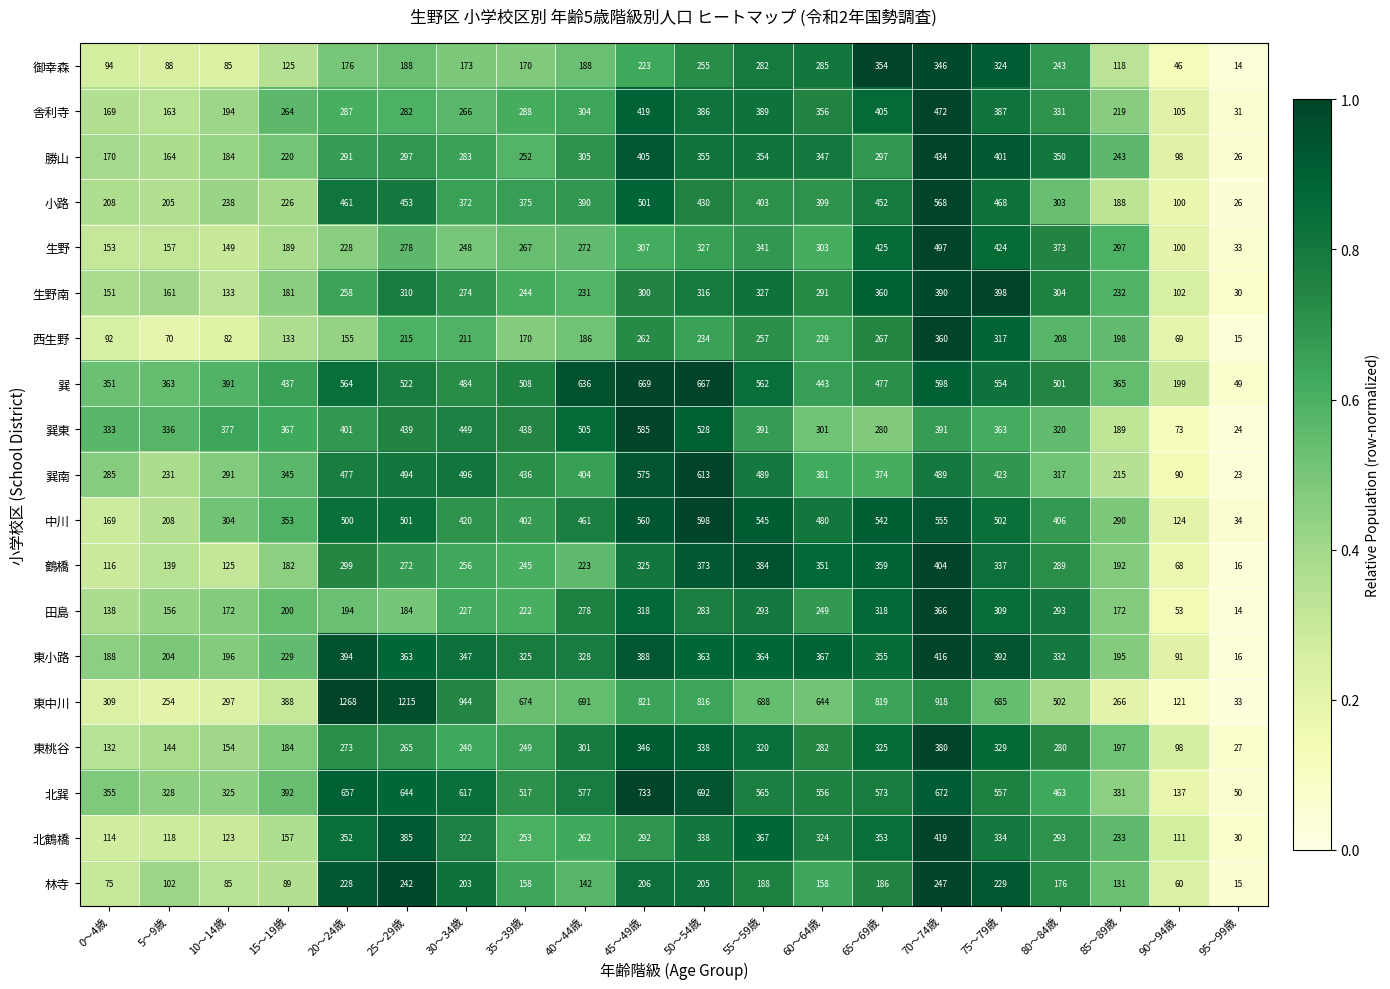

What is the difference between the highest and lowest values at 55～59歳?

500